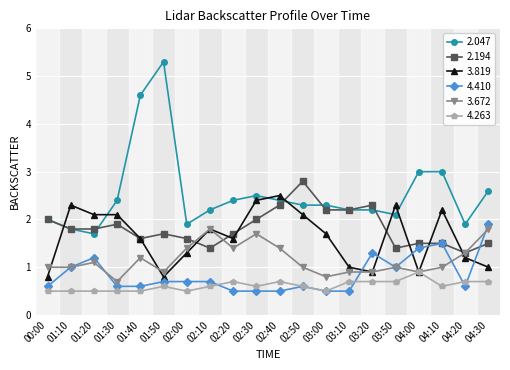

What is the value of the 2.047 point at the 17th from the left?

3.0